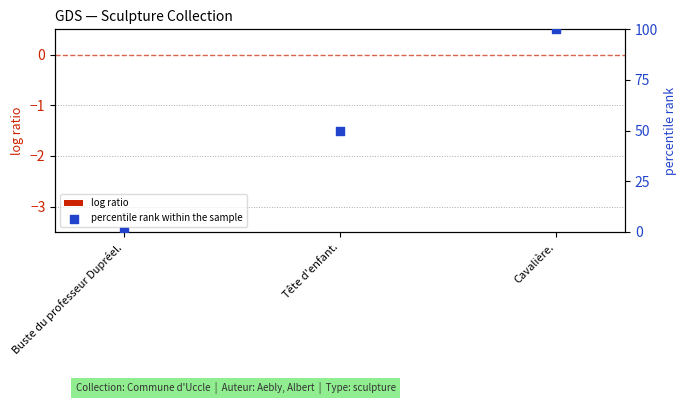

At how many categories does at least one series exceed 55?

1